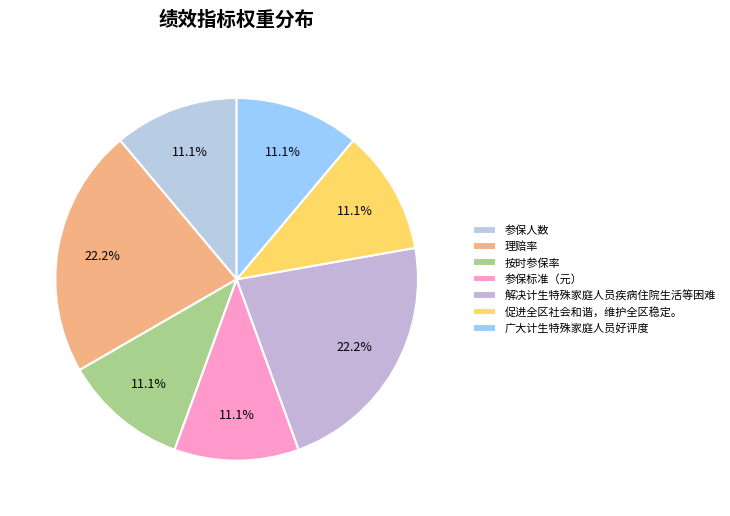

To the nearest percent, what is the difference between the 解决计生特殊家庭人员疾病住院生活等困难 and 参保标准（元） slice percentages?

11%